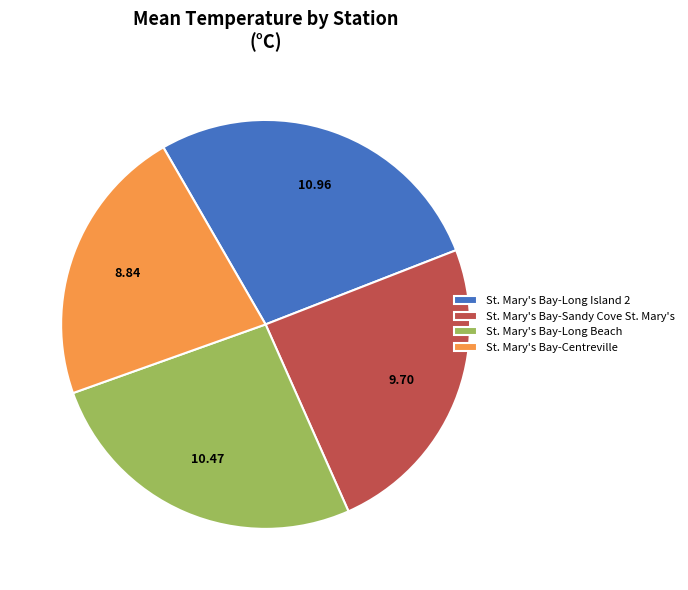

Does any single category account for the majority?

No